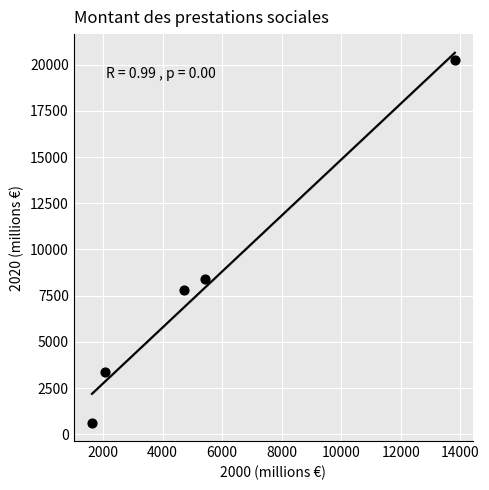

What is the average Y value?

8091.7